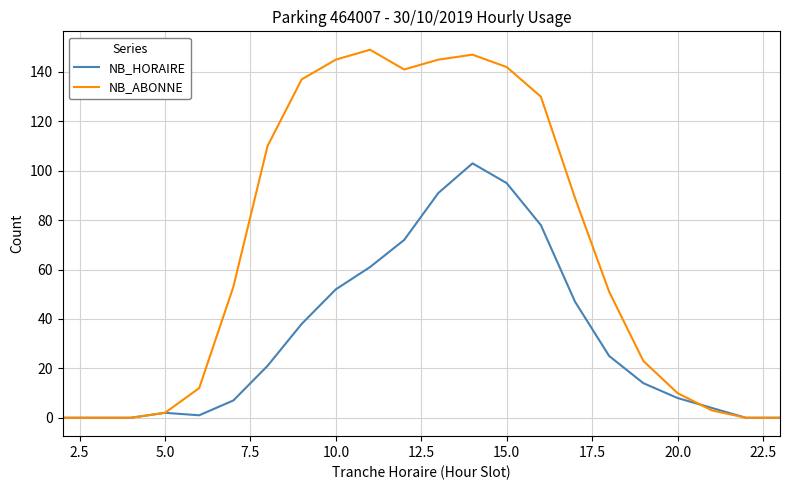

Which series has the widest spread of values?

NB_ABONNE